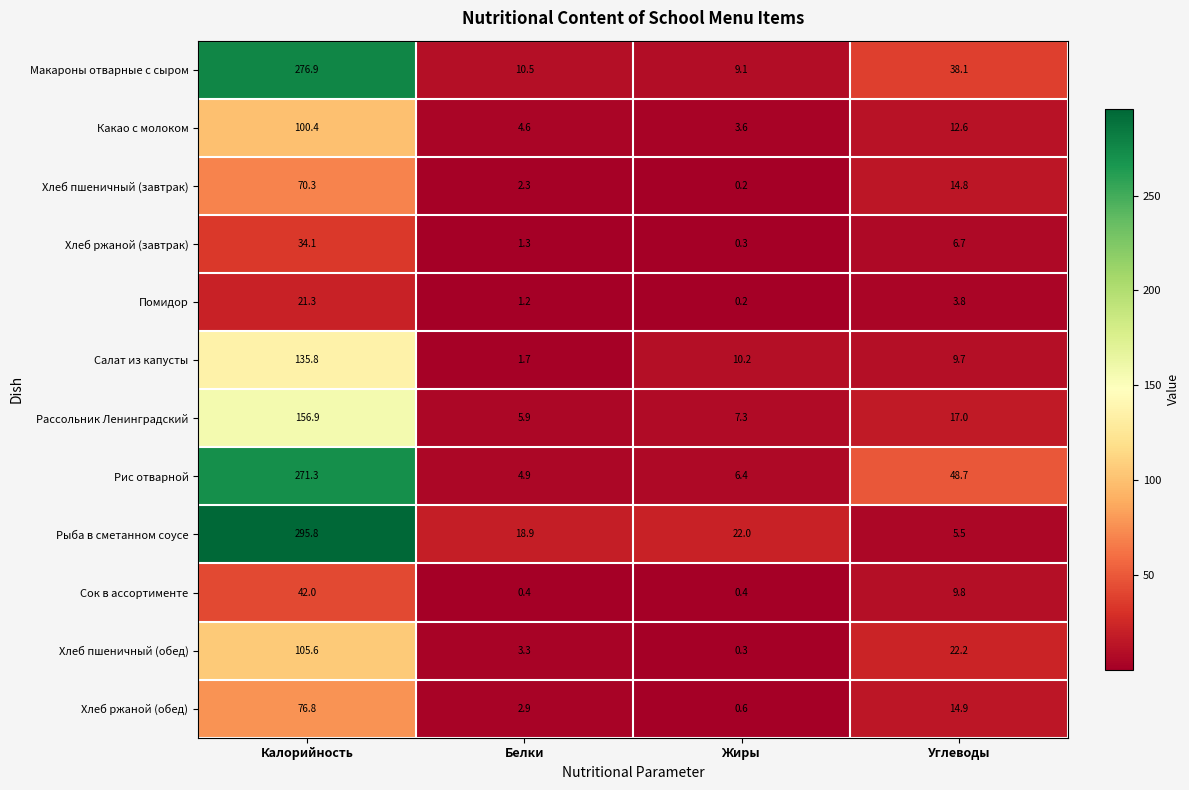

At which category is the sum across all series the highest?

Калорийность